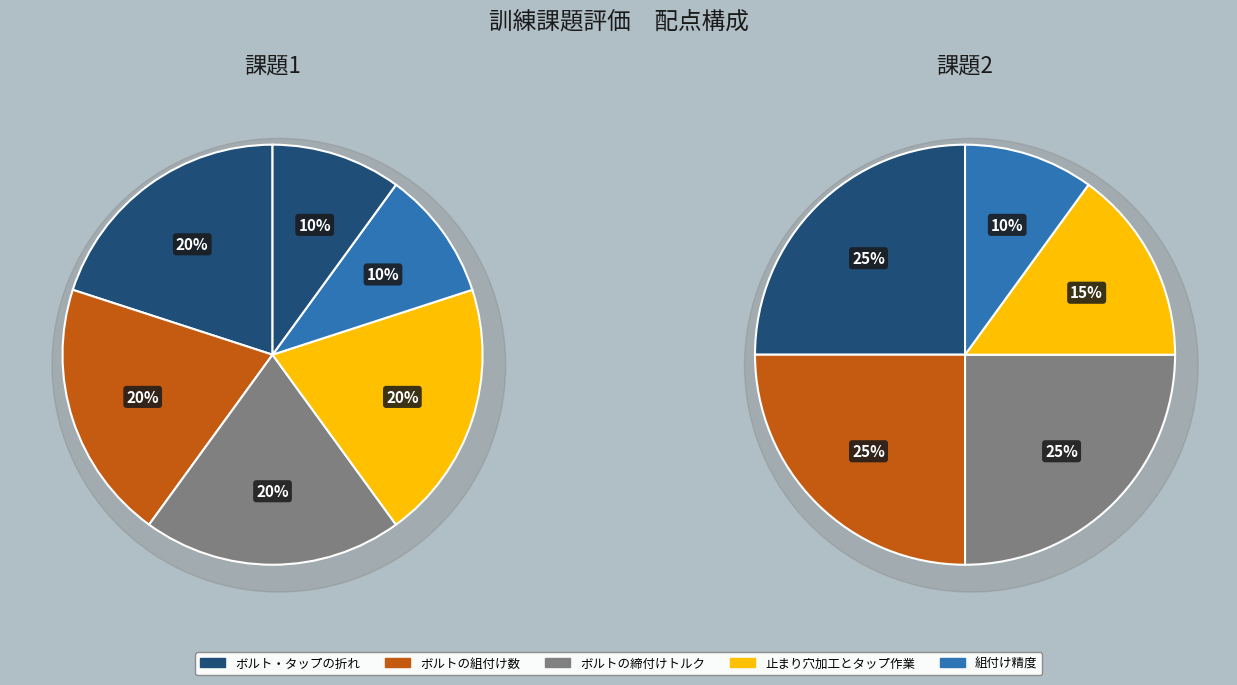

True or false: 止まり穴加工とタップ作業 accounts for 20% of the total.

True